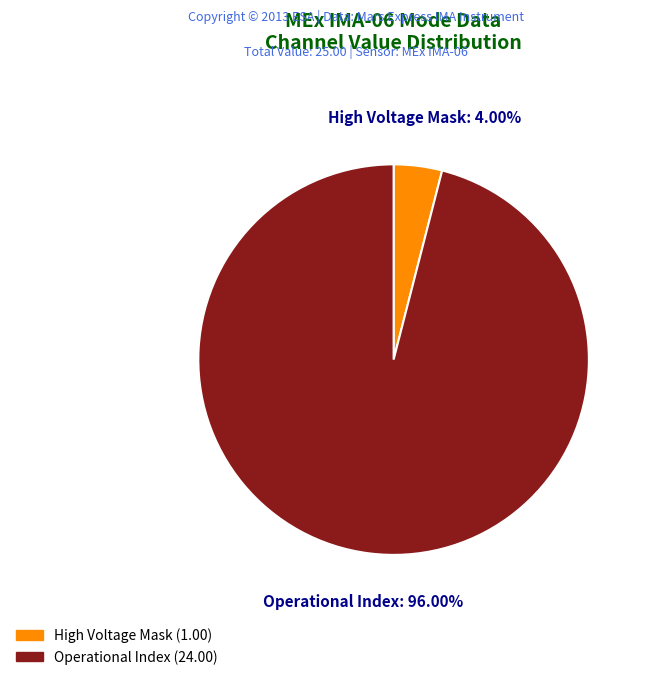

Does any single category account for the majority?

Yes